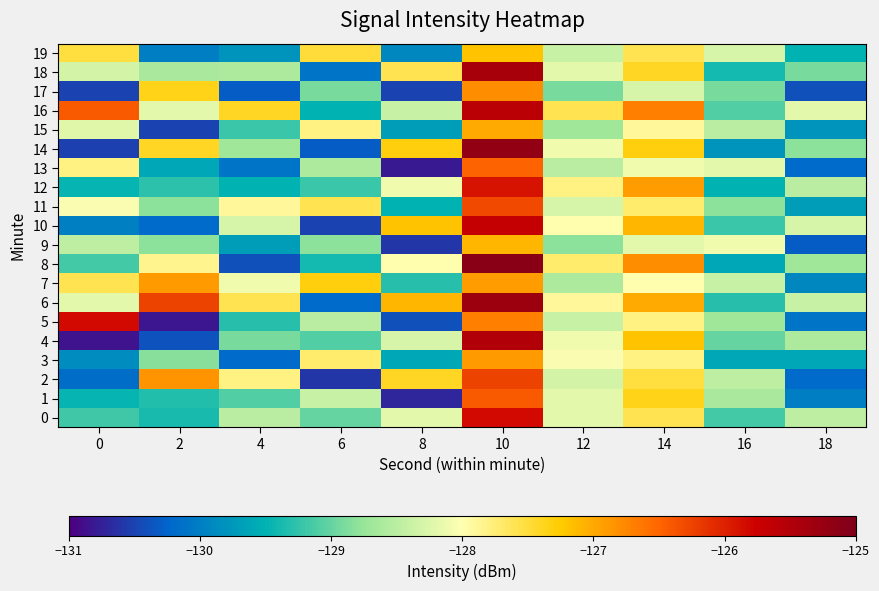

Reading left to right, list all the values displayed in this chart.

0: 0=-129.2	2=-129.4	4=-128.5	6=-129.0	8=-128.2	10=-125.8	12=-128.2	14=-127.6	16=-129.2	18=-128.5
1: 0=-129.5	2=-129.3	4=-129.1	6=-128.4	8=-130.7	10=-126.4	12=-128.2	14=-127.4	16=-128.6	18=-130.0
2: 0=-130.2	2=-126.8	4=-127.8	6=-130.6	8=-127.4	10=-126.3	12=-128.3	14=-127.5	16=-128.5	18=-130.2
3: 0=-129.9	2=-128.8	4=-130.2	6=-127.7	8=-129.6	10=-126.9	12=-128.0	14=-127.8	16=-129.6	18=-129.6
4: 0=-130.8	2=-130.4	4=-128.9	6=-129.1	8=-128.3	10=-125.5	12=-128.1	14=-127.2	16=-129.0	18=-128.6
5: 0=-125.8	2=-130.8	4=-129.3	6=-128.5	8=-130.4	10=-126.7	12=-128.4	14=-127.8	16=-128.7	18=-130.1
6: 0=-128.2	2=-126.3	4=-127.6	6=-130.2	8=-127.1	10=-125.3	12=-127.9	14=-127.0	16=-129.3	18=-128.4
7: 0=-127.6	2=-126.9	4=-128.1	6=-127.3	8=-129.3	10=-126.9	12=-128.6	14=-128.0	16=-128.4	18=-129.9
8: 0=-129.2	2=-127.8	4=-130.4	6=-129.4	8=-128.0	10=-125.1	12=-127.7	14=-126.8	16=-129.6	18=-128.7
9: 0=-128.5	2=-128.8	4=-129.7	6=-128.8	8=-130.6	10=-127.1	12=-128.8	14=-128.2	16=-128.1	18=-130.3
10: 0=-130.0	2=-130.2	4=-128.3	6=-130.5	8=-127.2	10=-125.7	12=-128.0	14=-127.1	16=-129.2	18=-128.3
11: 0=-128.0	2=-128.8	4=-127.9	6=-127.6	8=-129.5	10=-126.3	12=-128.3	14=-127.7	16=-128.8	18=-129.7
12: 0=-129.5	2=-129.3	4=-129.5	6=-129.2	8=-128.1	10=-125.9	12=-127.8	14=-126.9	16=-129.5	18=-128.5
13: 0=-127.8	2=-129.6	4=-130.1	6=-128.6	8=-130.8	10=-126.5	12=-128.5	14=-128.1	16=-128.2	18=-130.2
14: 0=-130.5	2=-127.4	4=-128.7	6=-130.3	8=-127.3	10=-125.2	12=-128.1	14=-127.3	16=-129.8	18=-128.8
15: 0=-128.2	2=-130.5	4=-129.2	6=-127.8	8=-129.7	10=-127.0	12=-128.7	14=-127.9	16=-128.5	18=-129.8
16: 0=-126.4	2=-128.2	4=-127.4	6=-129.5	8=-128.4	10=-125.6	12=-127.6	14=-126.7	16=-129.1	18=-128.2
17: 0=-130.5	2=-127.4	4=-130.3	6=-128.9	8=-130.5	10=-126.8	12=-128.9	14=-128.3	16=-128.9	18=-130.4
18: 0=-128.3	2=-128.6	4=-128.6	6=-130.1	8=-127.6	10=-125.4	12=-128.2	14=-127.4	16=-129.4	18=-128.9
19: 0=-127.5	2=-130.0	4=-129.8	6=-127.5	8=-129.9	10=-127.2	12=-128.4	14=-127.6	16=-128.3	18=-129.5